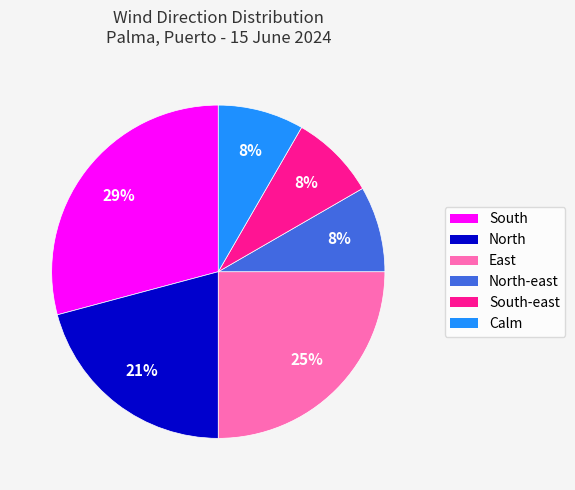

How many segments does this pie chart have?

6